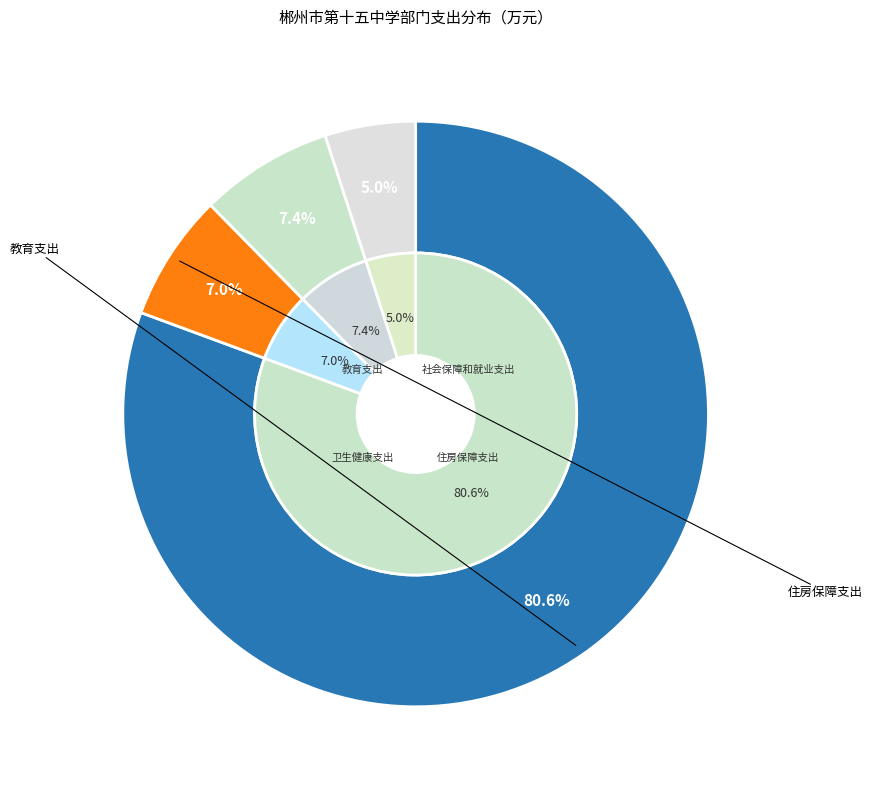

What is the change in value from 社会保障和就业支出 to 卫生健康支出?

+11.9